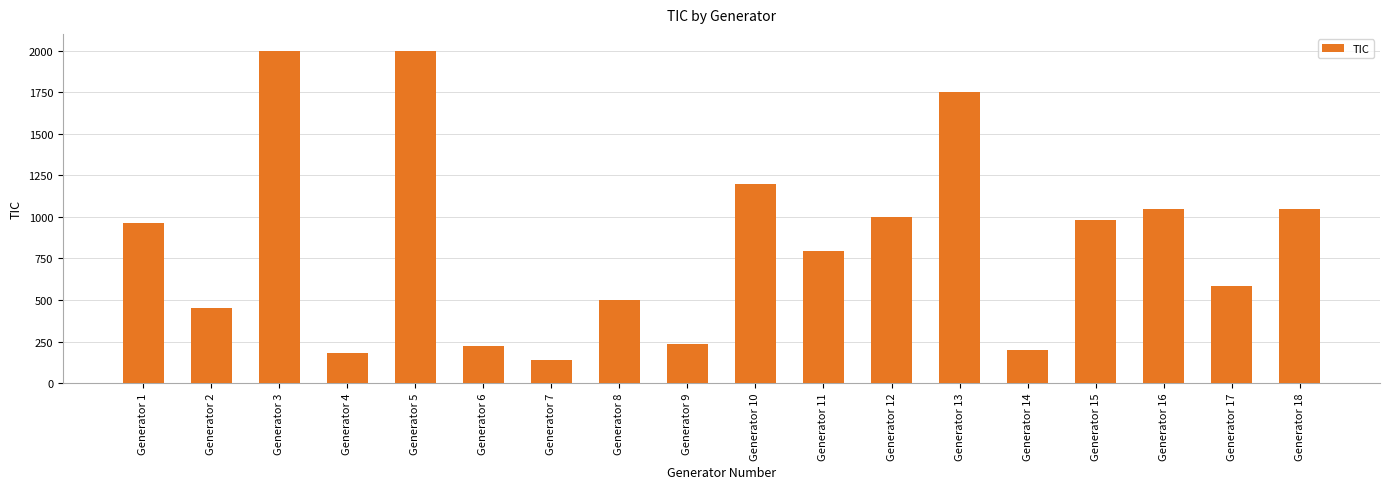

What is the change in value from Generator 2 to Generator 13?

+1300